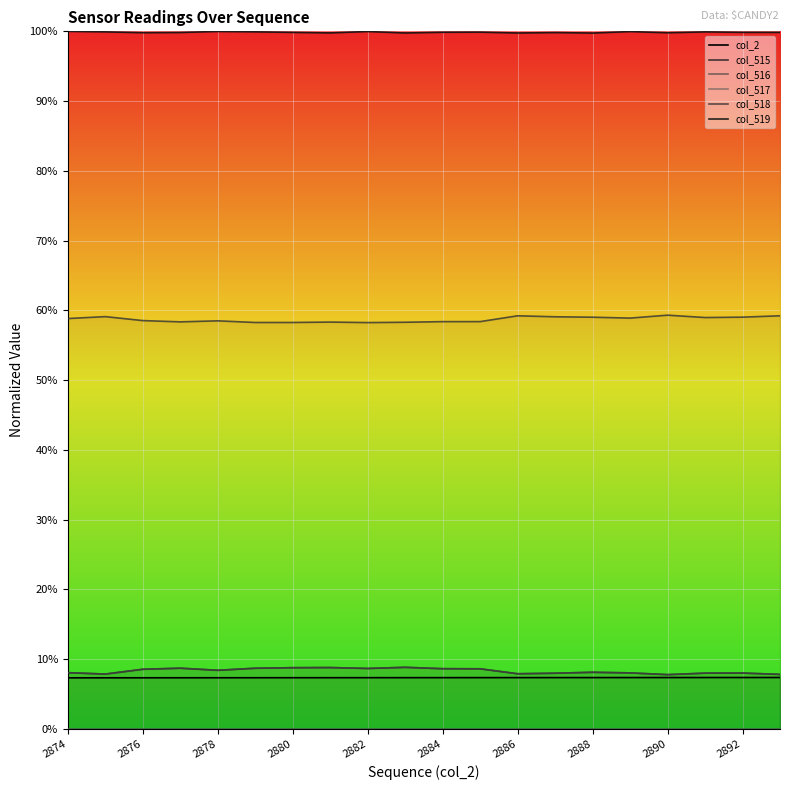

Between 10 and 11, which series saw the biggest shift?

col_516